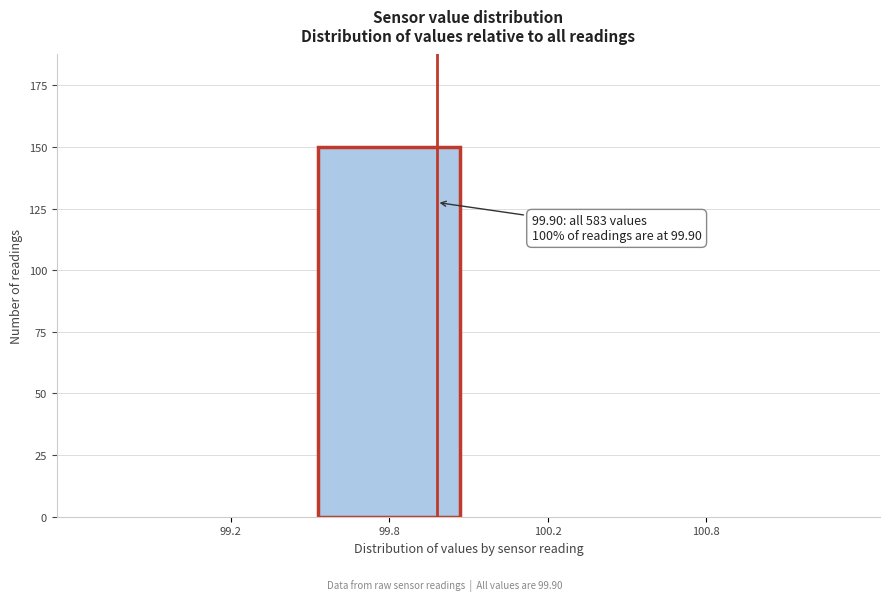

Reading left to right, what are all the values shown in this chart?

99.2=0	99.8=150	100.2=0	100.8=0